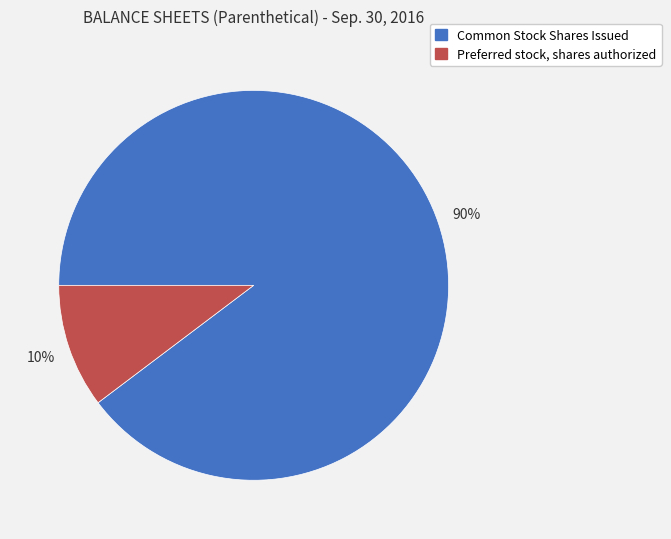

Is there a majority slice in this chart?

Yes